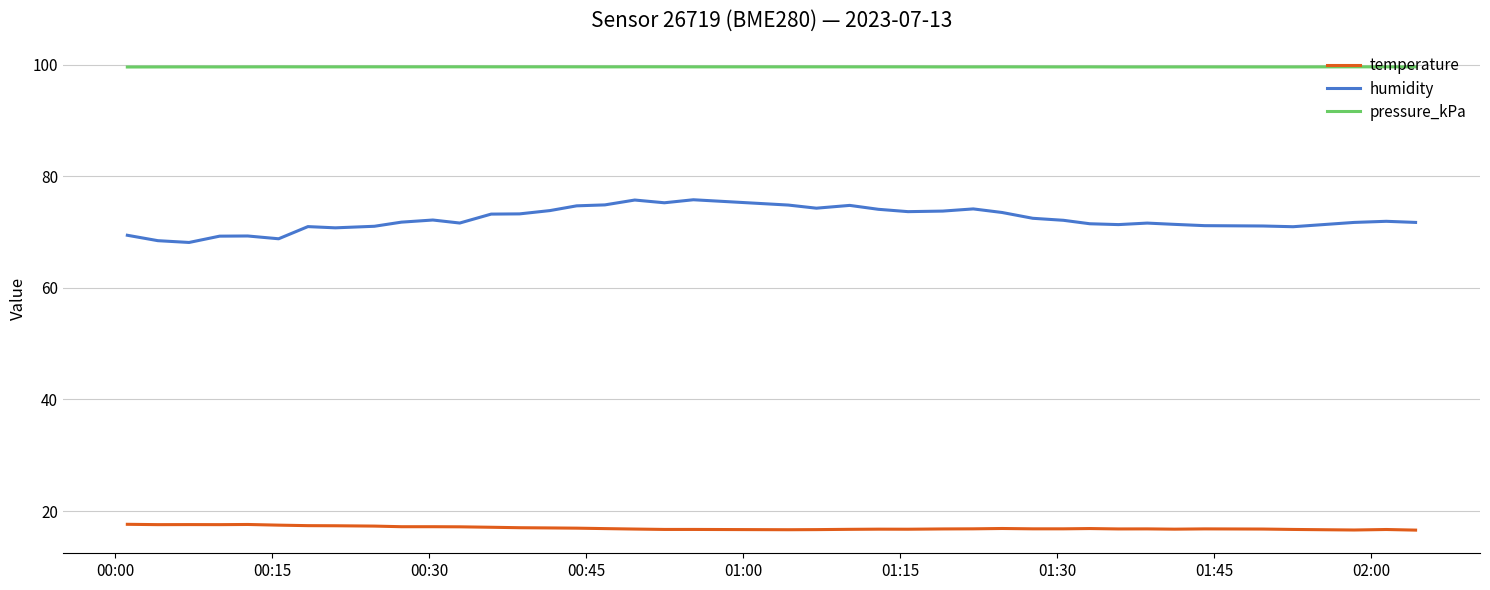

What is the highest value of the pressure_kPa series?

99.6